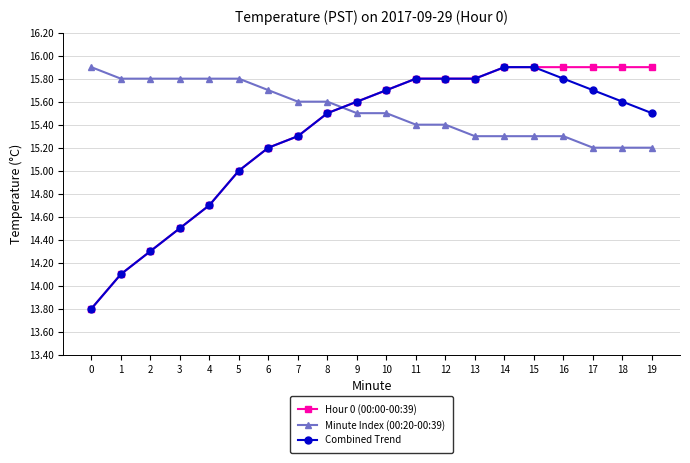

True or false: Combined Trend and Minute Index (00:20-00:39) cross at least once.

True